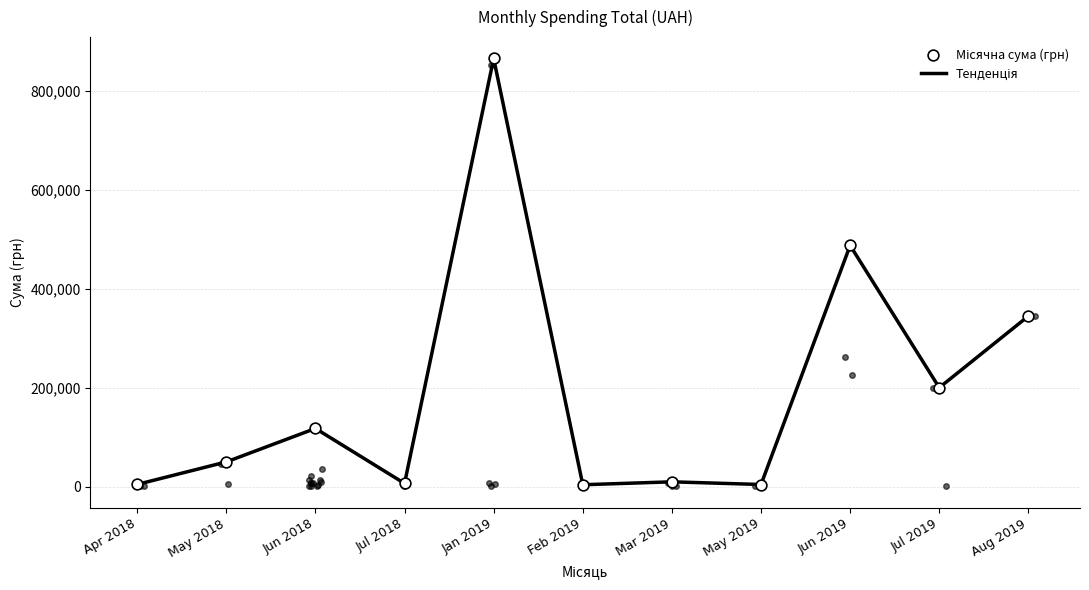

Which has a higher value, Aug 2019 or Jun 2018?

Aug 2019